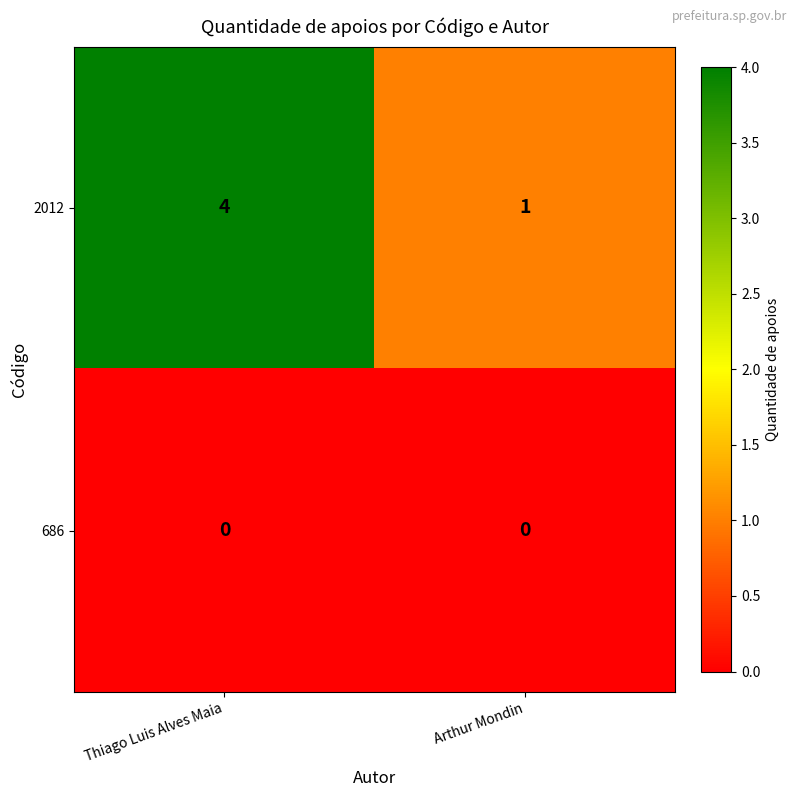

At which category does the chart reach its peak across all series?

Thiago Luis Alves Maia